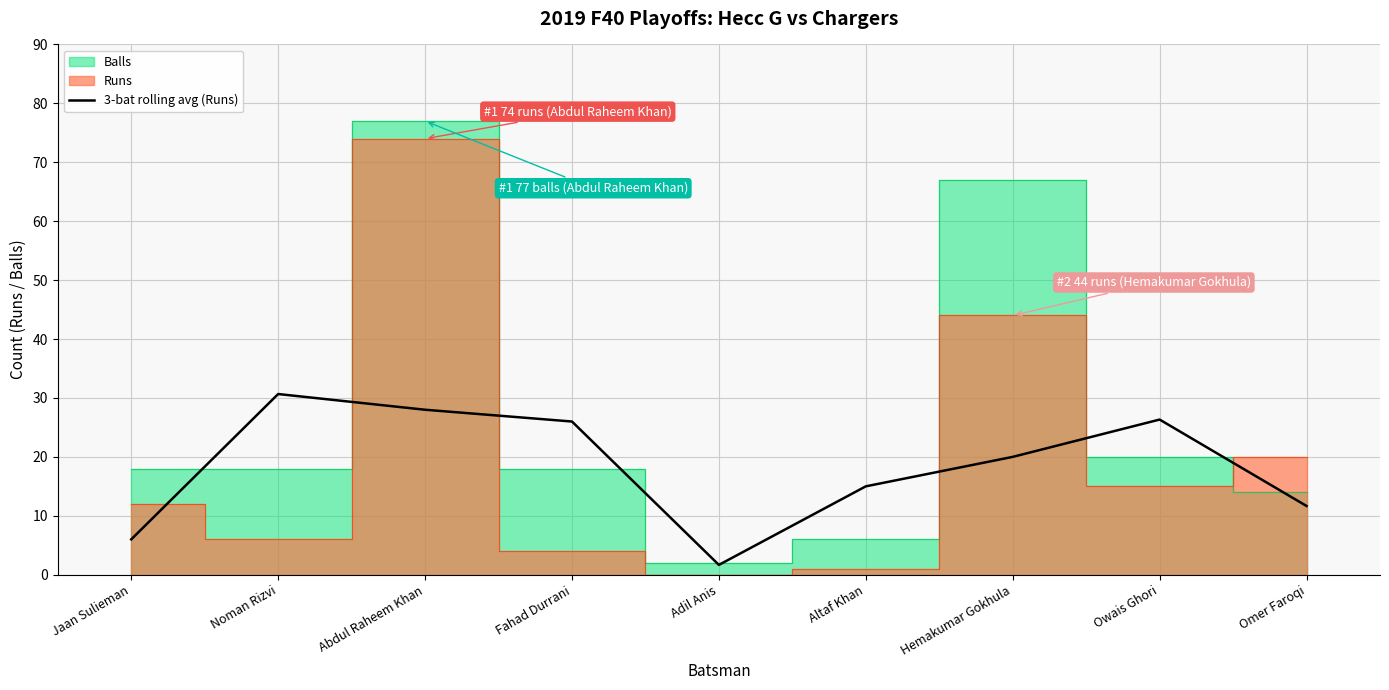

True or false: the data has more than 1 interior local peaks.

True